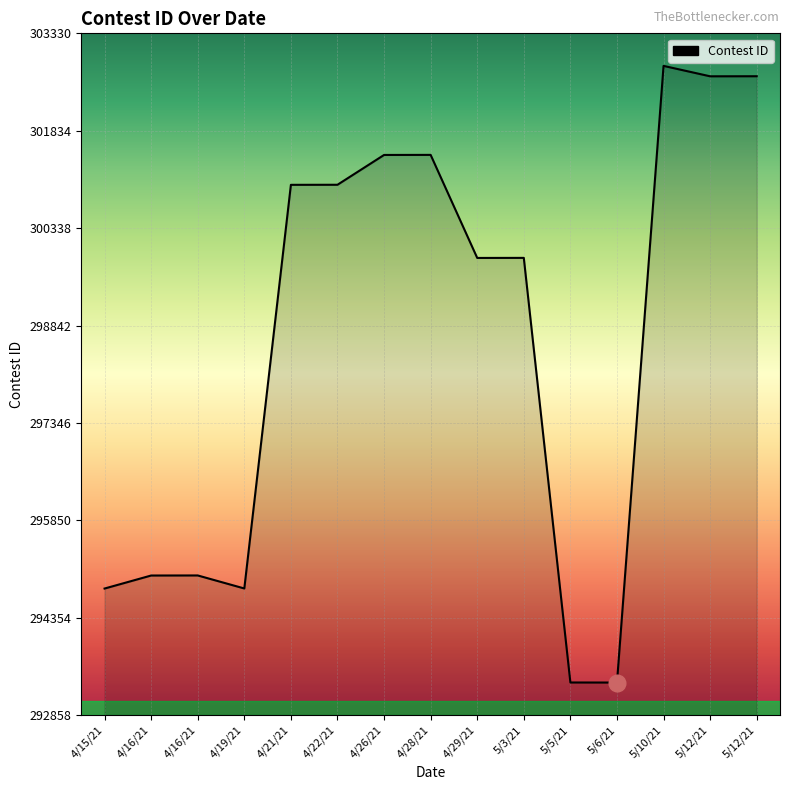

Reading right to left, extract all data points from this chart.

5/12/21=302671	5/12/21=302670	5/10/21=302830	5/6/21=293358	5/5/21=293359	5/3/21=299881	4/29/21=299880	4/28/21=301463	4/26/21=301462	4/22/21=301004	4/21/21=301003	4/19/21=294803	4/16/21=295003	4/16/21=295002	4/15/21=294802